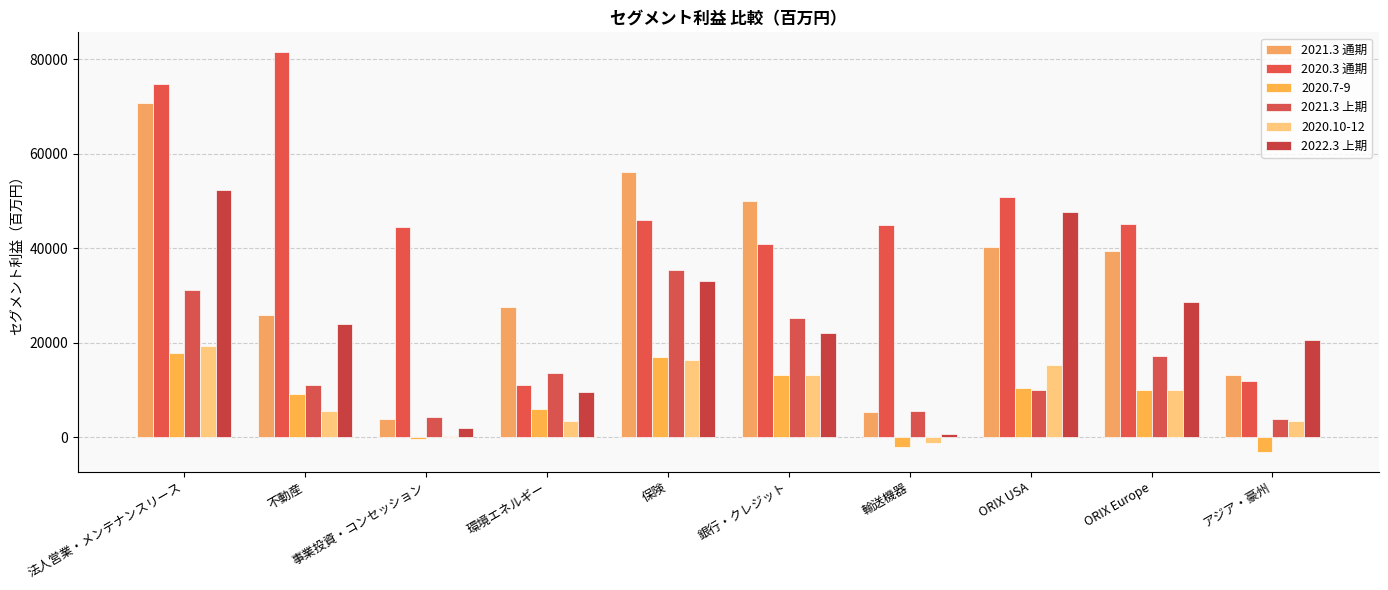

What is the spread (max minus min) of values at 環境エネルギー?

24057